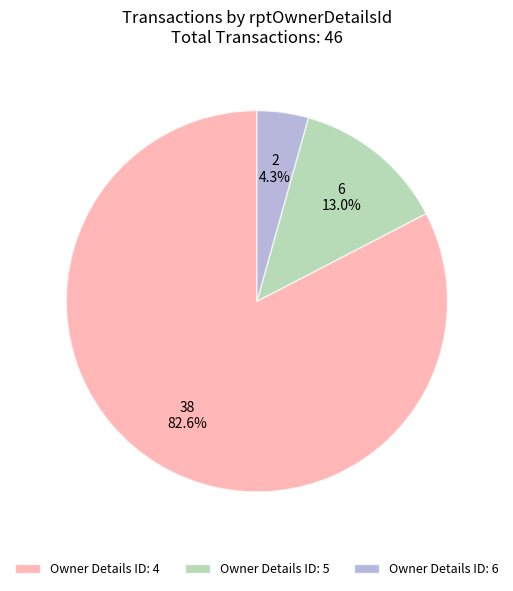

Which slice is the smallest?

Owner Details ID: 6